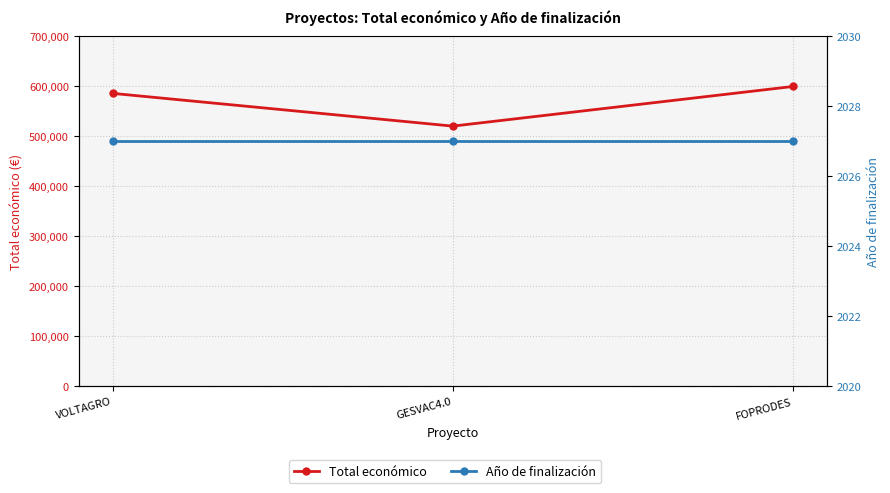

At how many categories does at least one series exceed 375299?

3